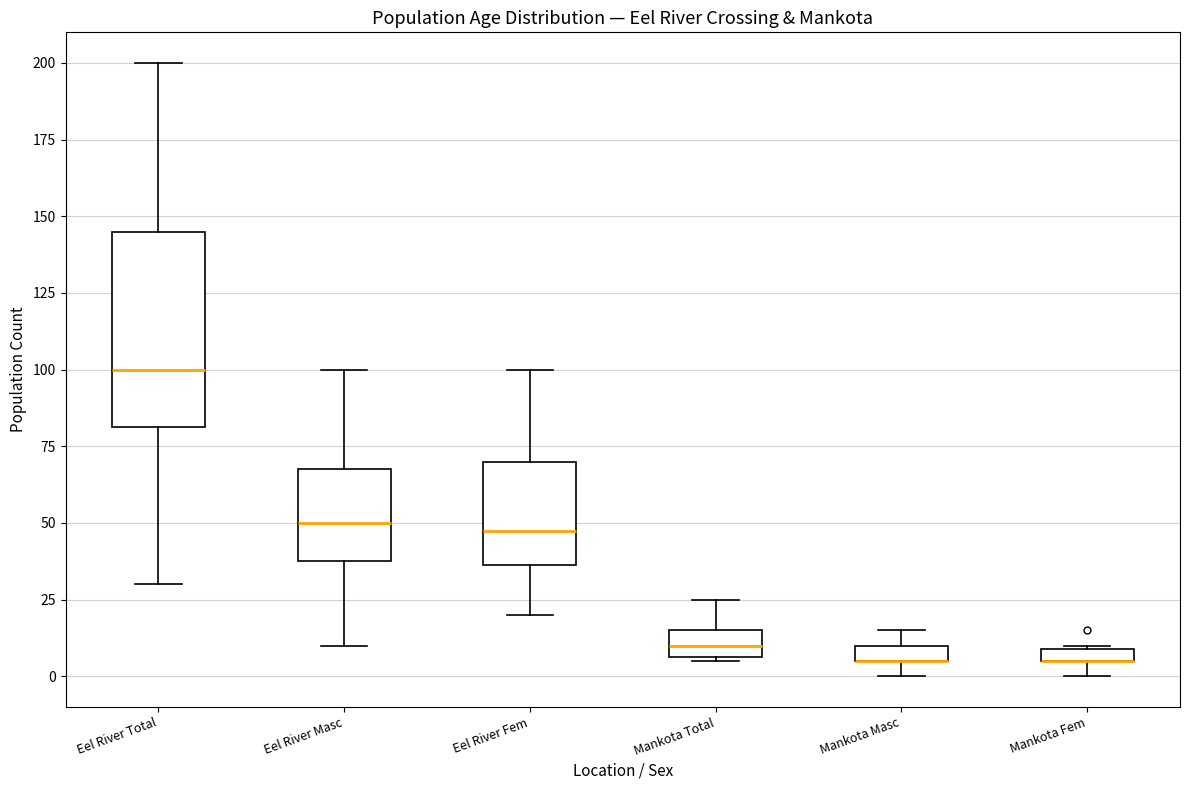

Which box is the tallest, from its lower edge to its upper edge?

Eel River Total